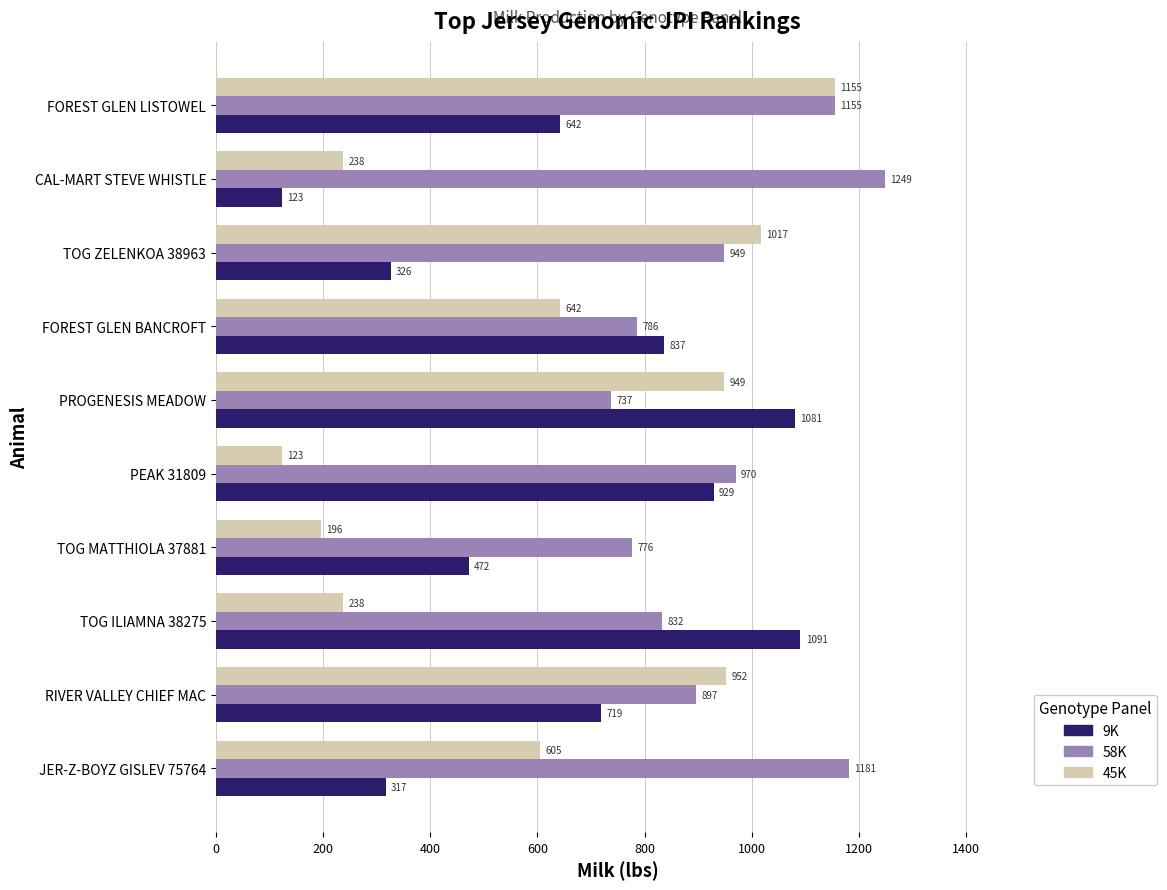

What is the difference between the maximum and minimum values in the 58K series?

512